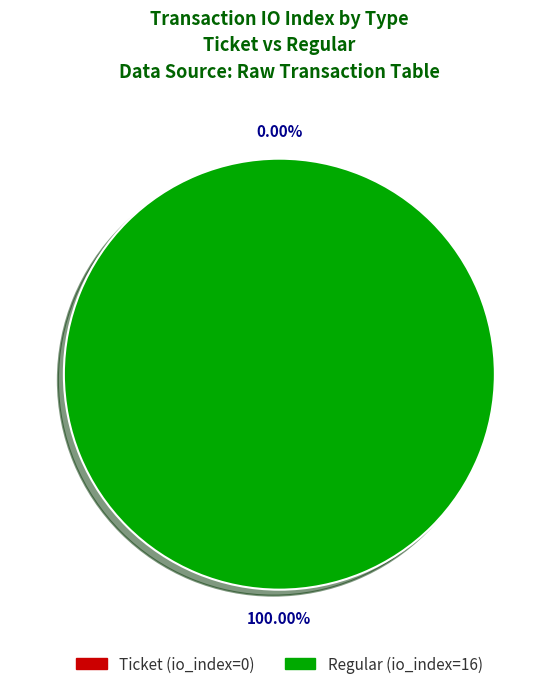

To the nearest percent, what is the difference between the largest and smallest slice percentages?

100%